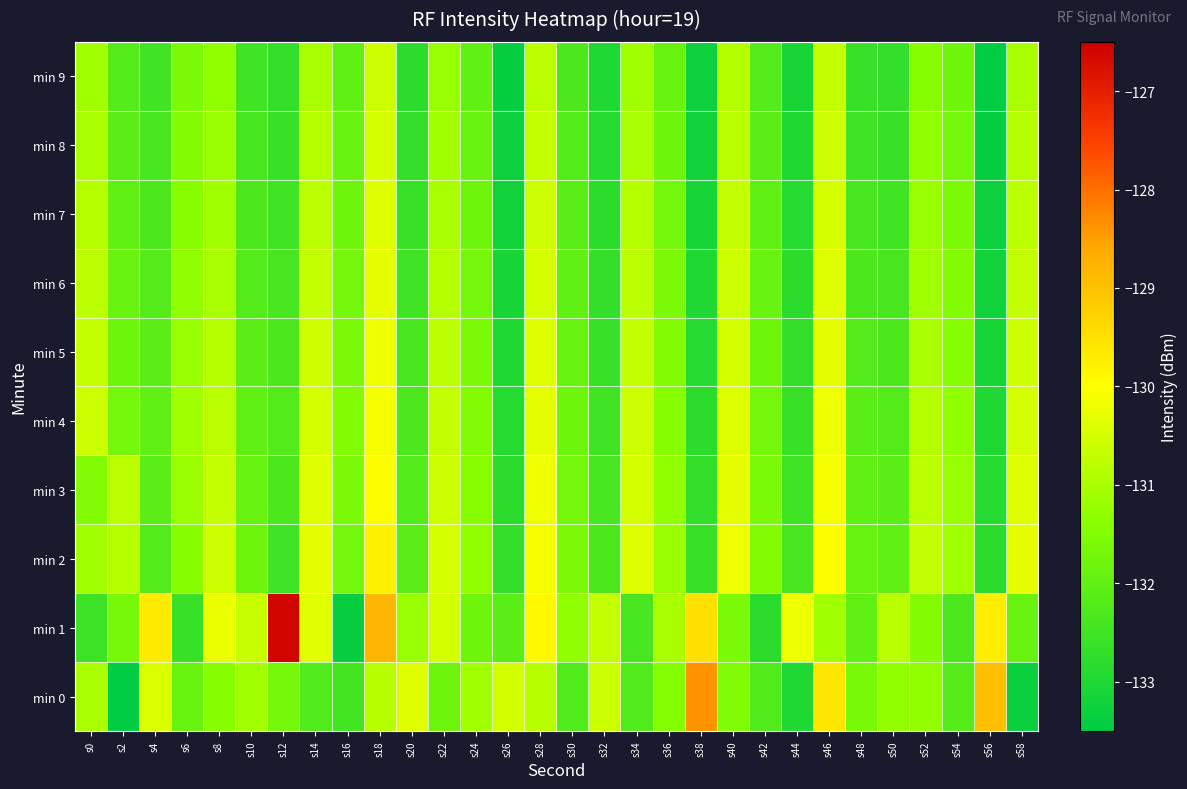

What is the total value across all series at s18?

-1301.6